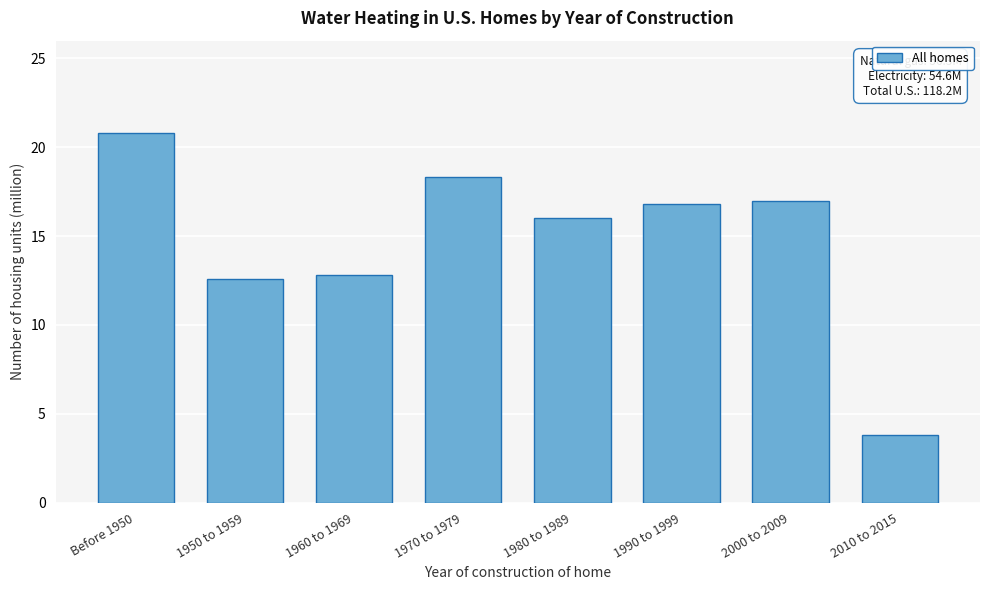

Reading left to right, what are all the values shown in this chart?

Before 1950=20.8	1950 to 1959=12.6	1960 to 1969=12.8	1970 to 1979=18.3	1980 to 1989=16.0	1990 to 1999=16.8	2000 to 2009=17.0	2010 to 2015=3.8